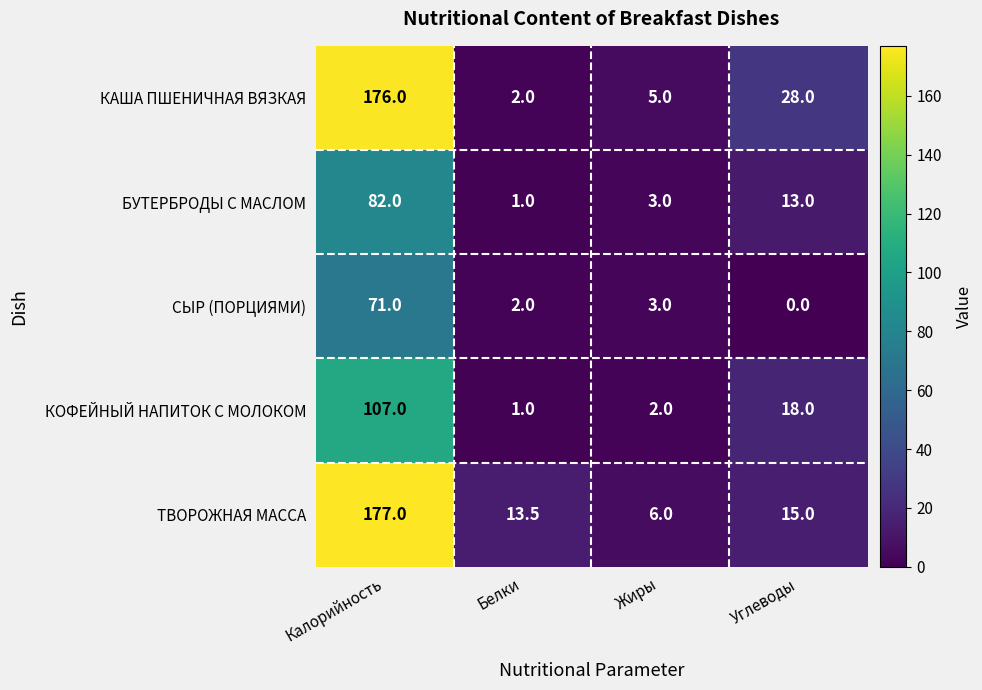

How many distinct data groups are displayed?

5